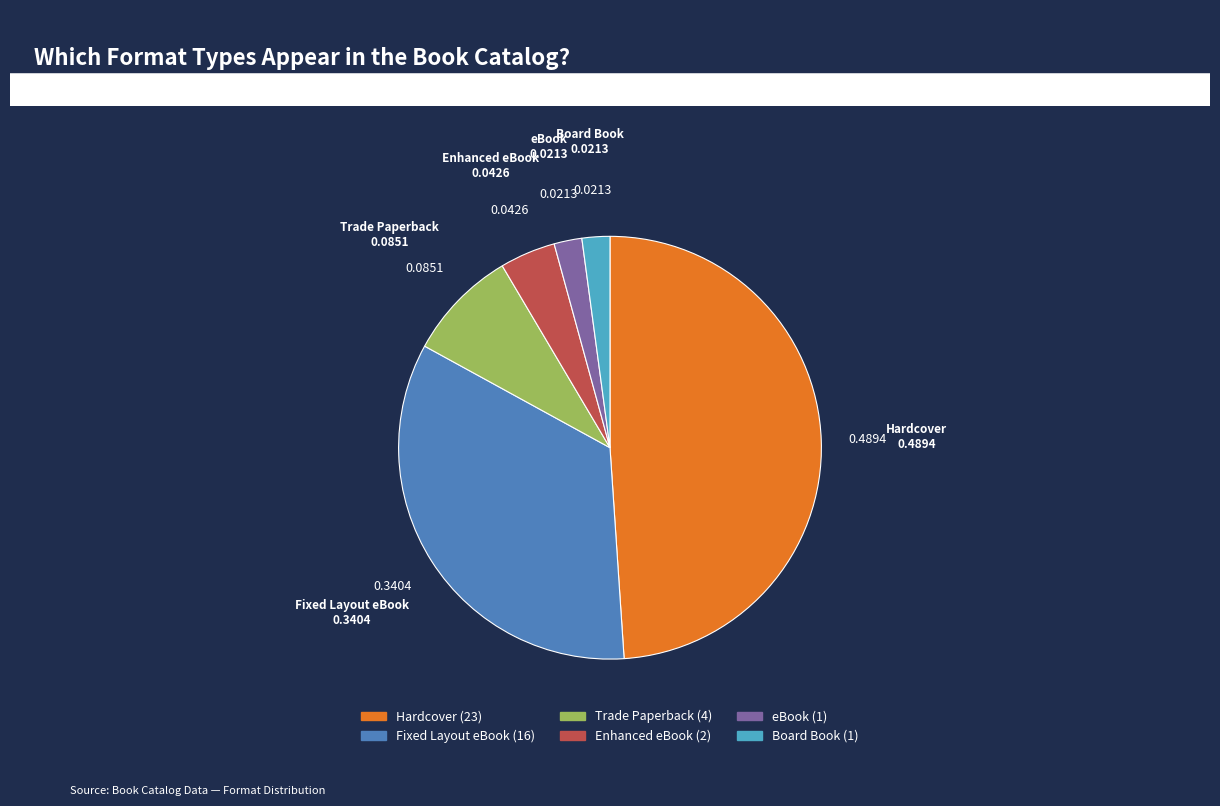

Is there any slice that represents more than half of the pie?

No